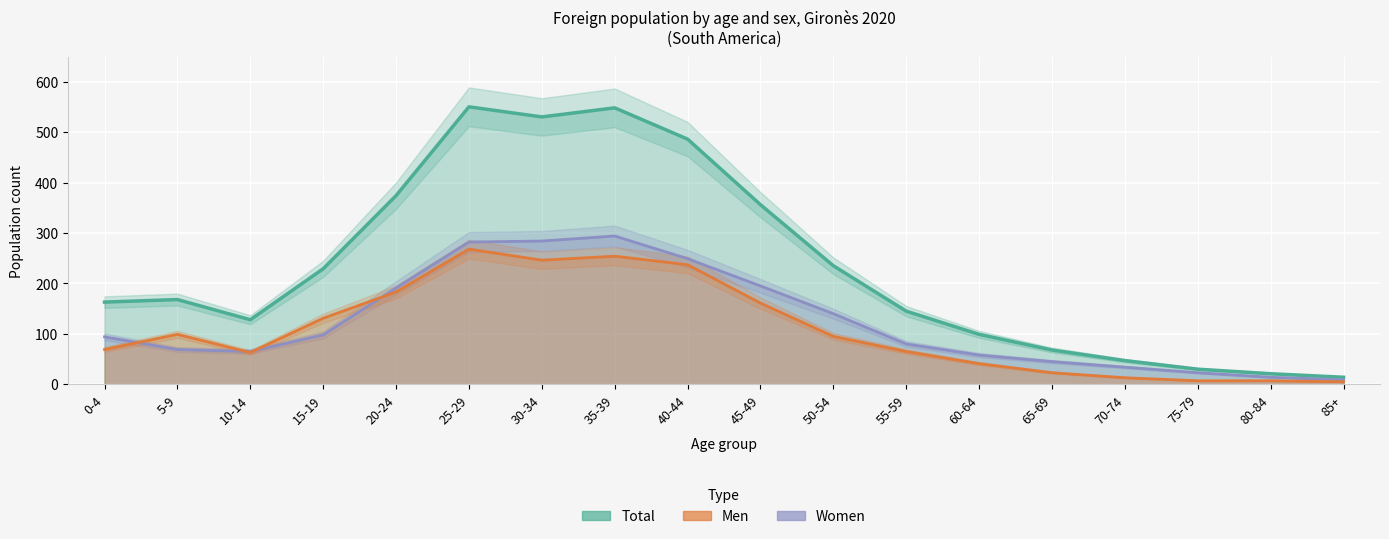

How many lines are shown in the chart?

3